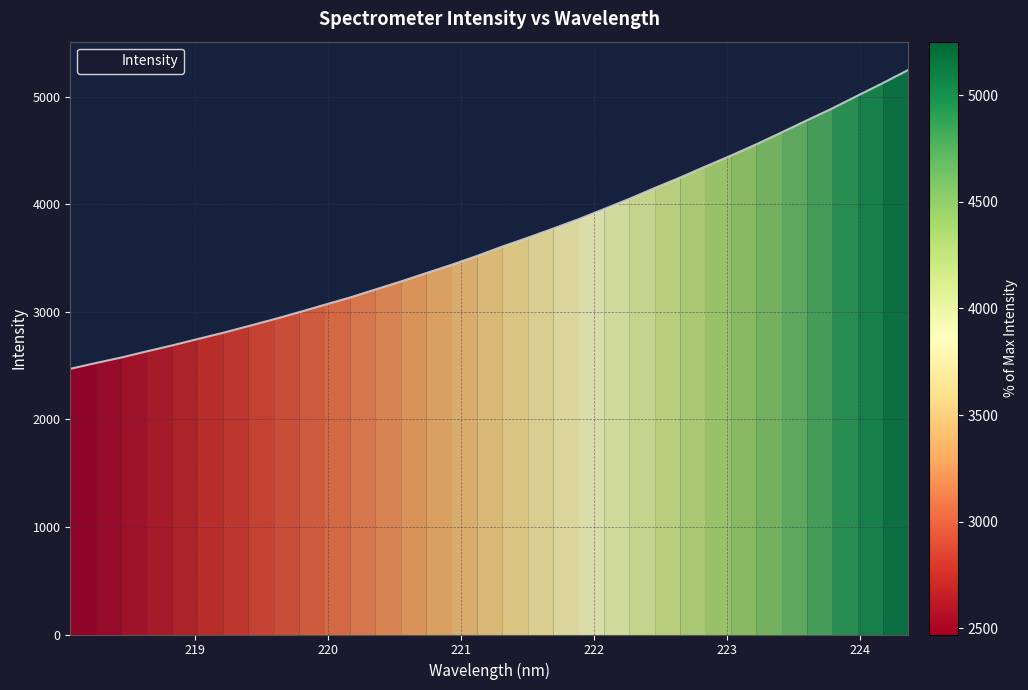

What is the smallest value displayed?

2470.9